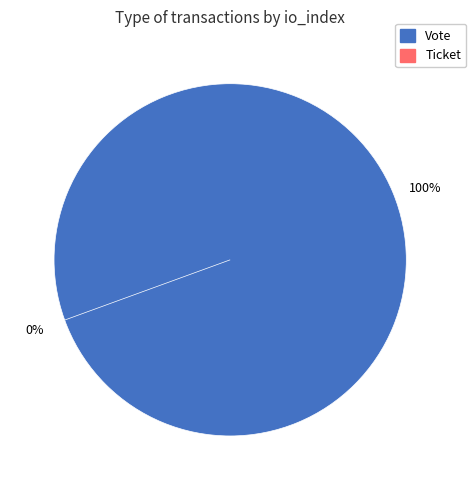

The Ticket slice represents 14% of the pie. True or false?

False